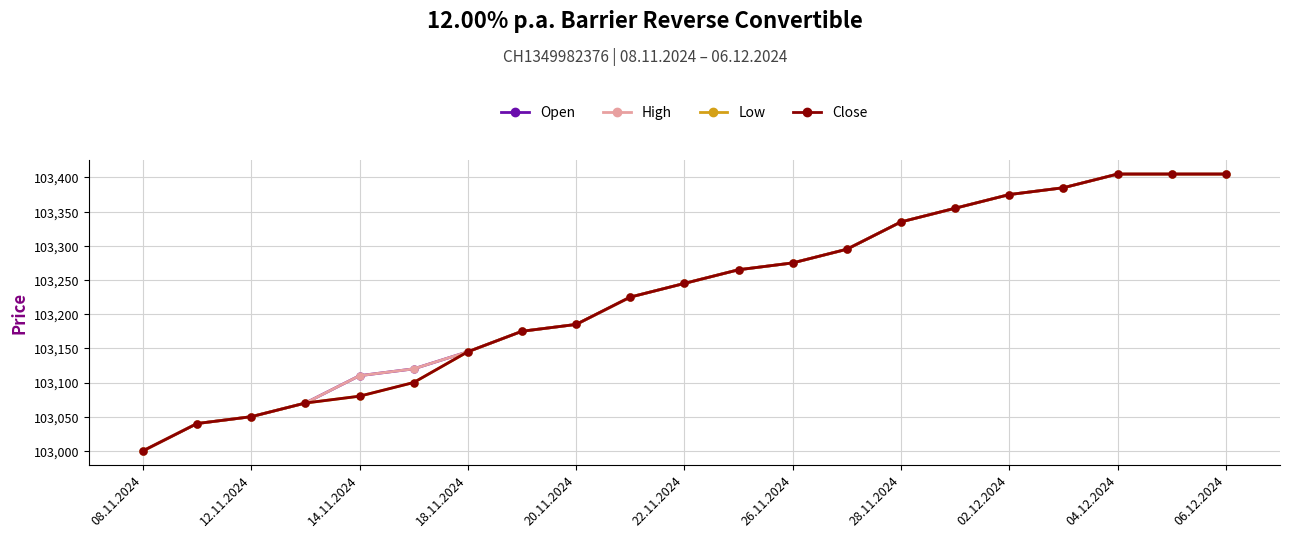

True or false: Close and Low cross at least once.

False